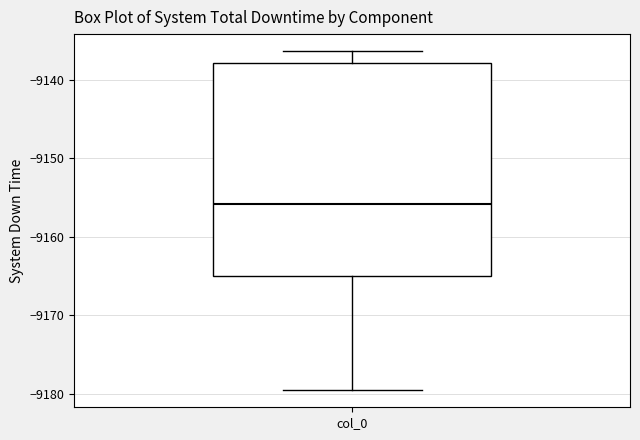

Read this box plot against the y-axis: the position of the median line, the range covered by the box, and the ends of both whiskers. The values are not printed on the chart, so give them approximately, as read against the axis.

median -9156, box -9165 to -9138, whiskers -9180 to -9136